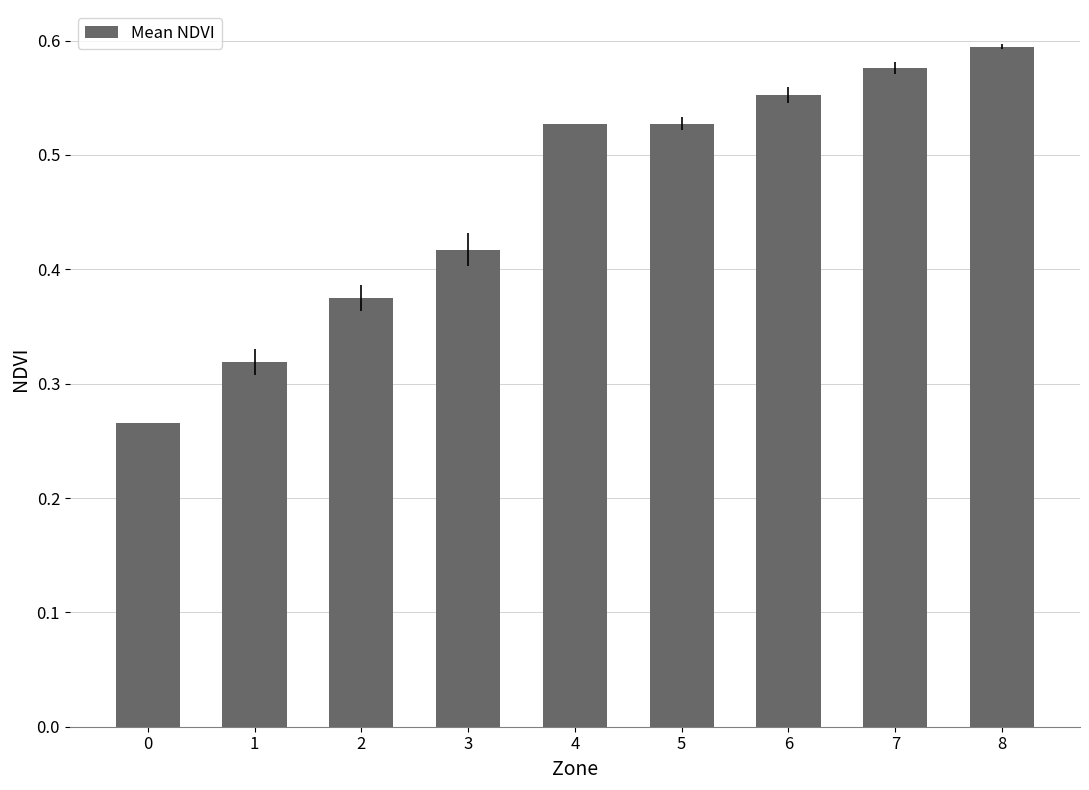

Are the bars horizontal?

No